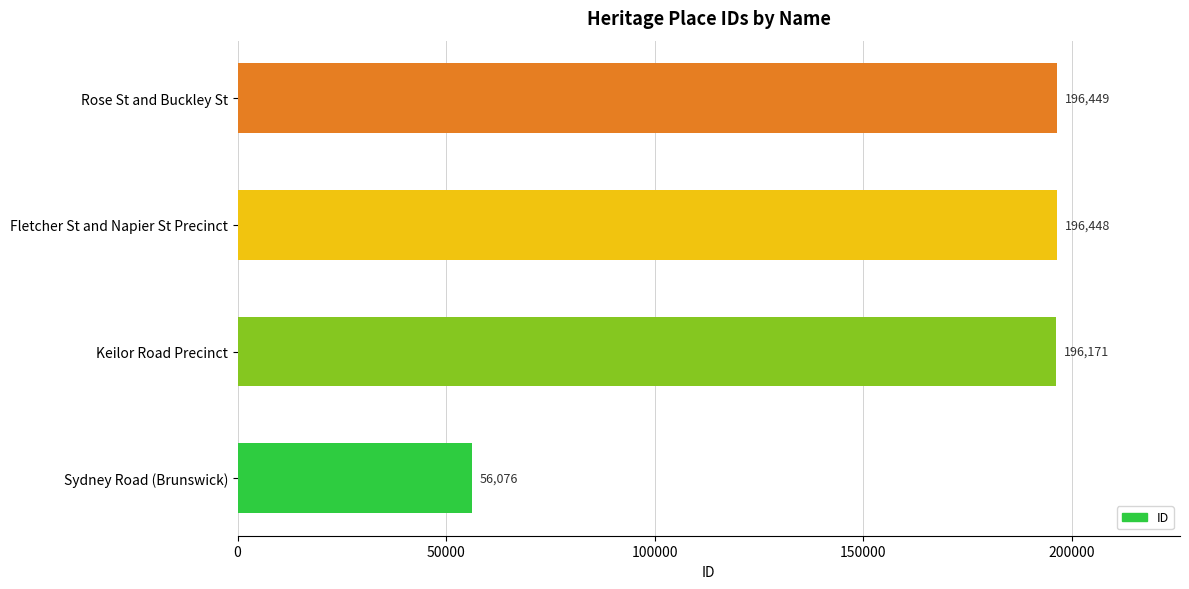

Rank the categories by value from highest to lowest.

Rose St and Buckley St, Fletcher St and Napier St Precinct, Keilor Road Precinct, Sydney Road (Brunswick)